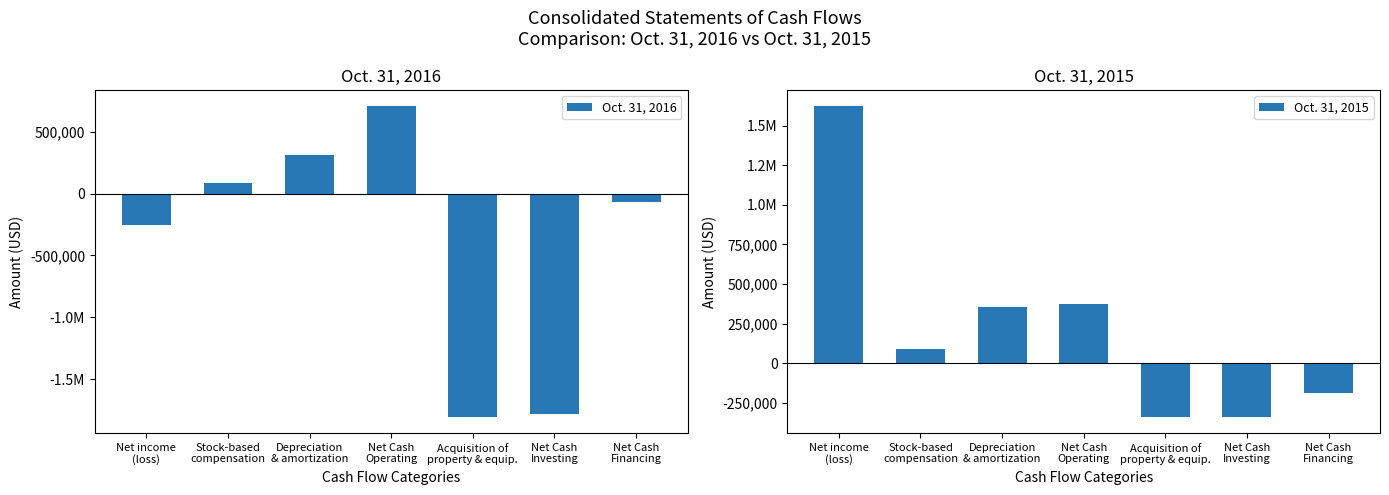

What is the sum of all Oct. 31, 2015 values?

1566560